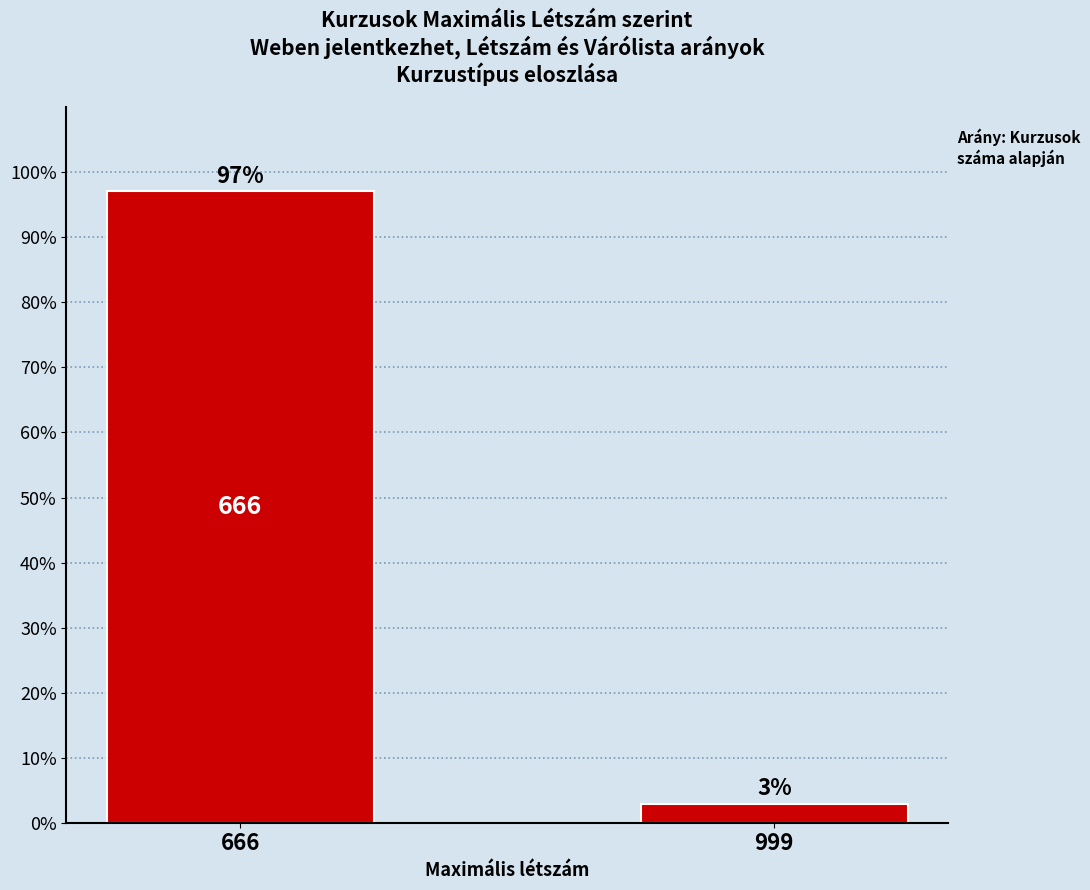

Between 999 and 666, which is larger?

666